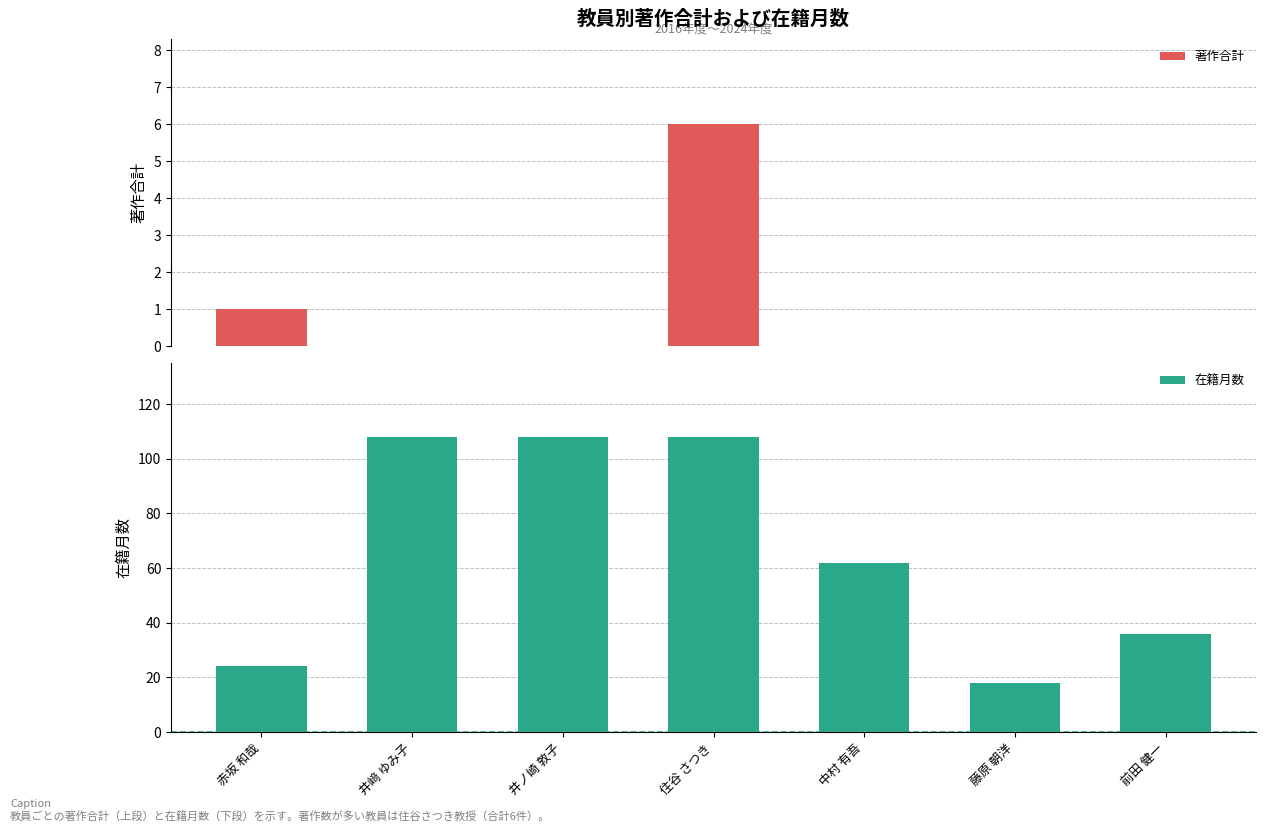

Reading left to right, transcribe all the data shown in this chart.

著作合計: 1	0	0	6	0	0	0
在籍月数: 24	108	108	108	62	18	36